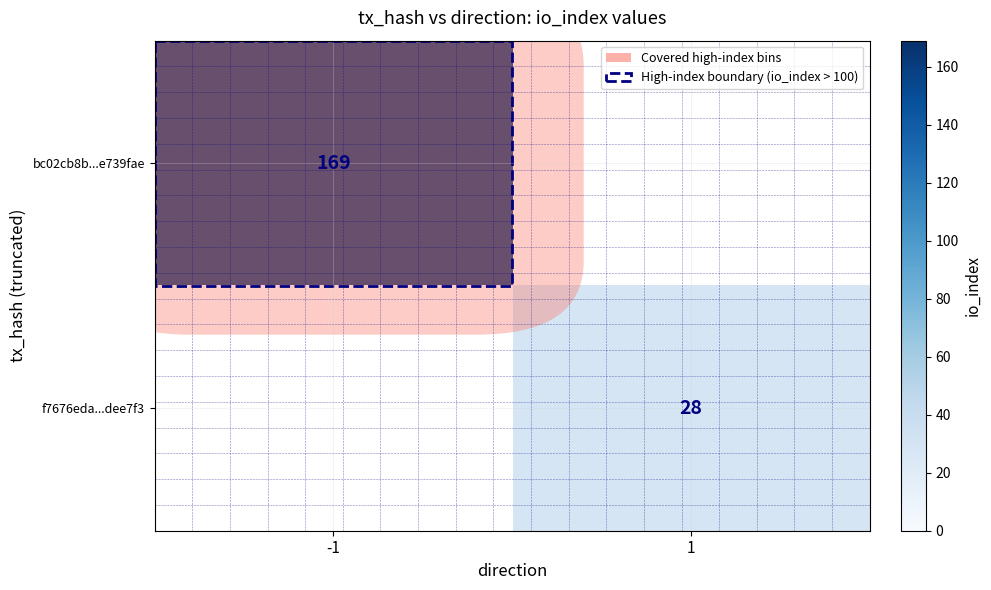

The bc02cb8b...e739fae series shows 295 at -1. True or false?

False